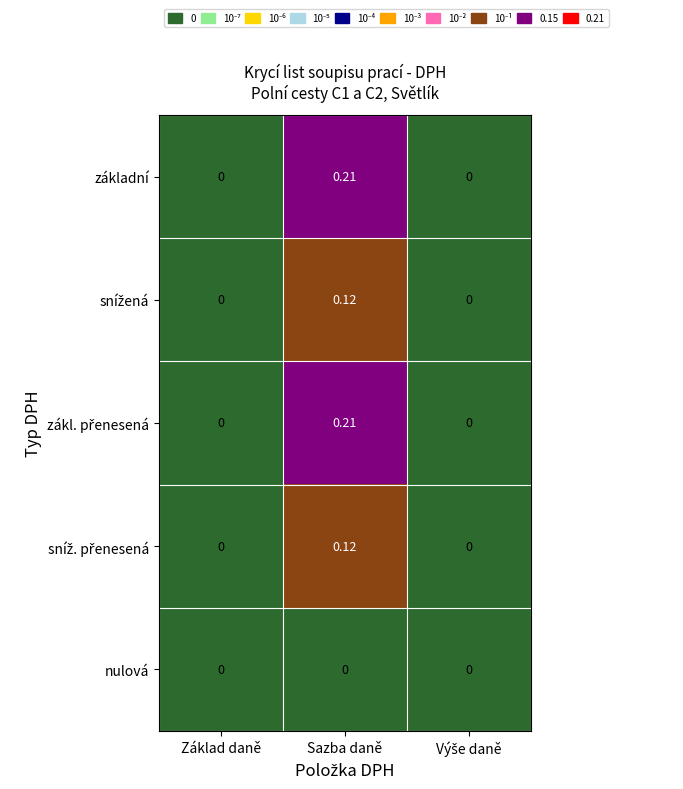

Which label corresponds to the largest value in the chart?

Sazba daně